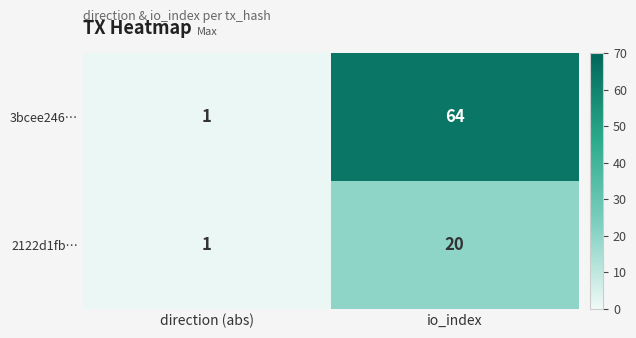

Between direction (abs) and io_index, which series saw the biggest shift?

3bcee246…